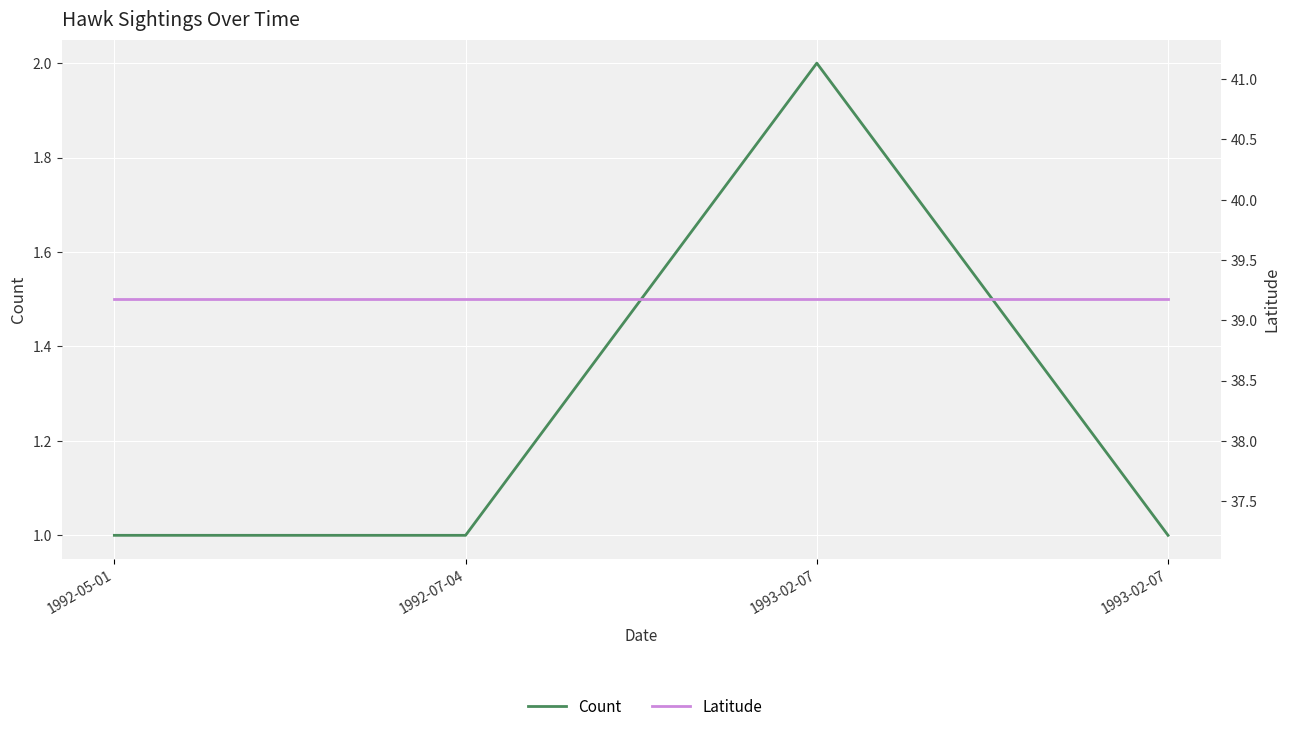

True or false: Latitude and Count intersect in this chart.

False